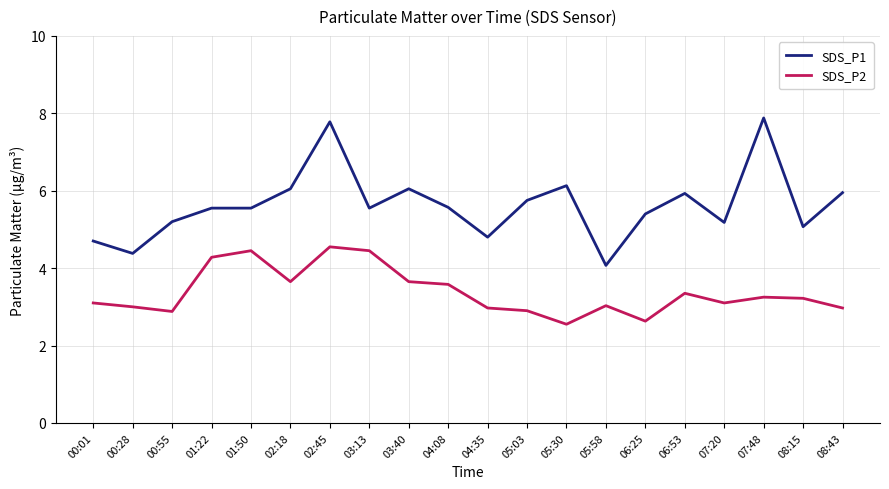

What is the difference between the maximum and minimum values in the SDS_P1 series?

3.8